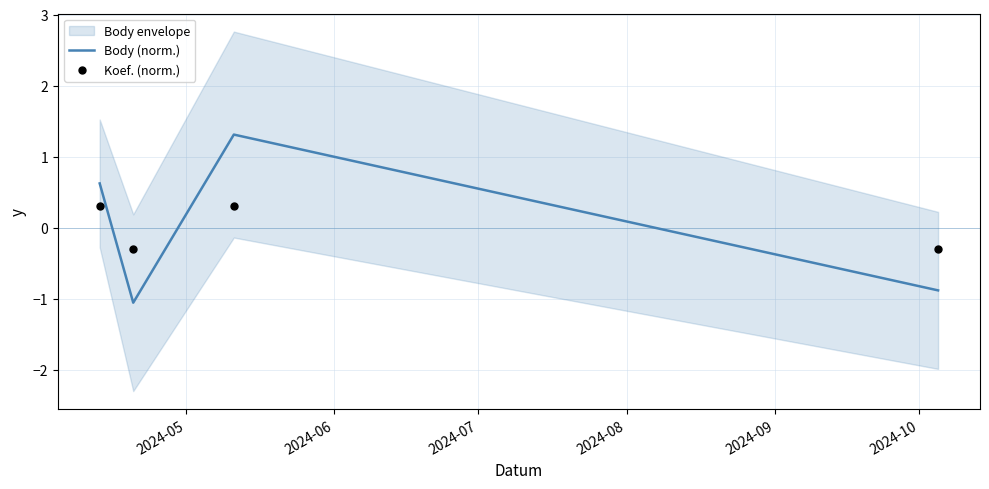

Is the value of Koef. (norm.) at 2024-07 greater than the value of Body (norm.) at 2024-05?

Yes